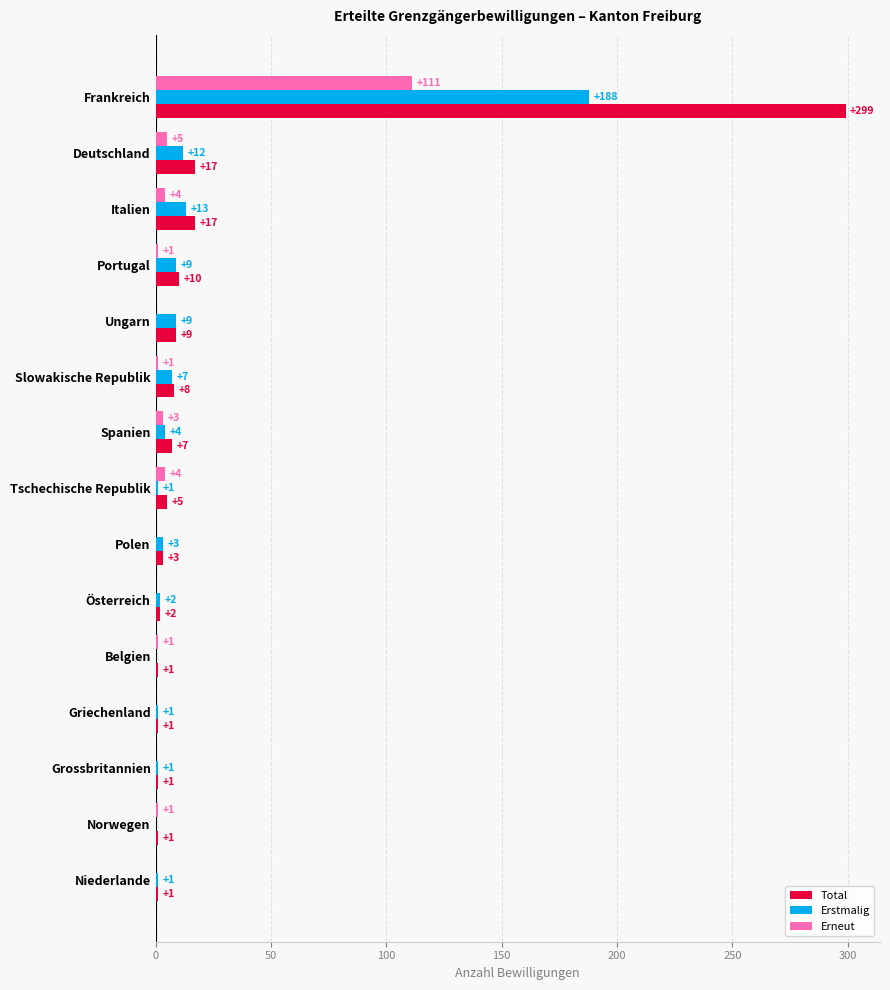

Is the value of Erneut at Griechenland greater than the value of Total at Spanien?

No